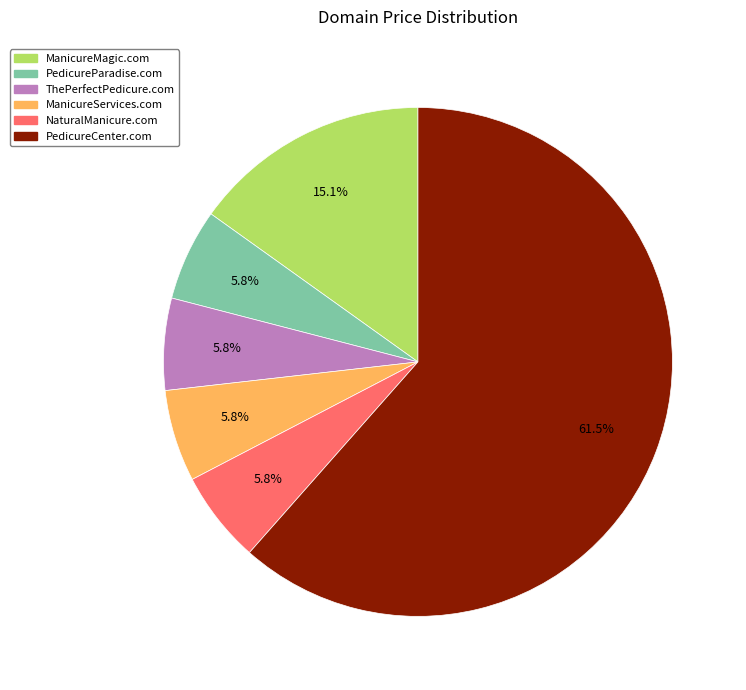

Does PedicureCenter.com represent more than half of the total?

Yes